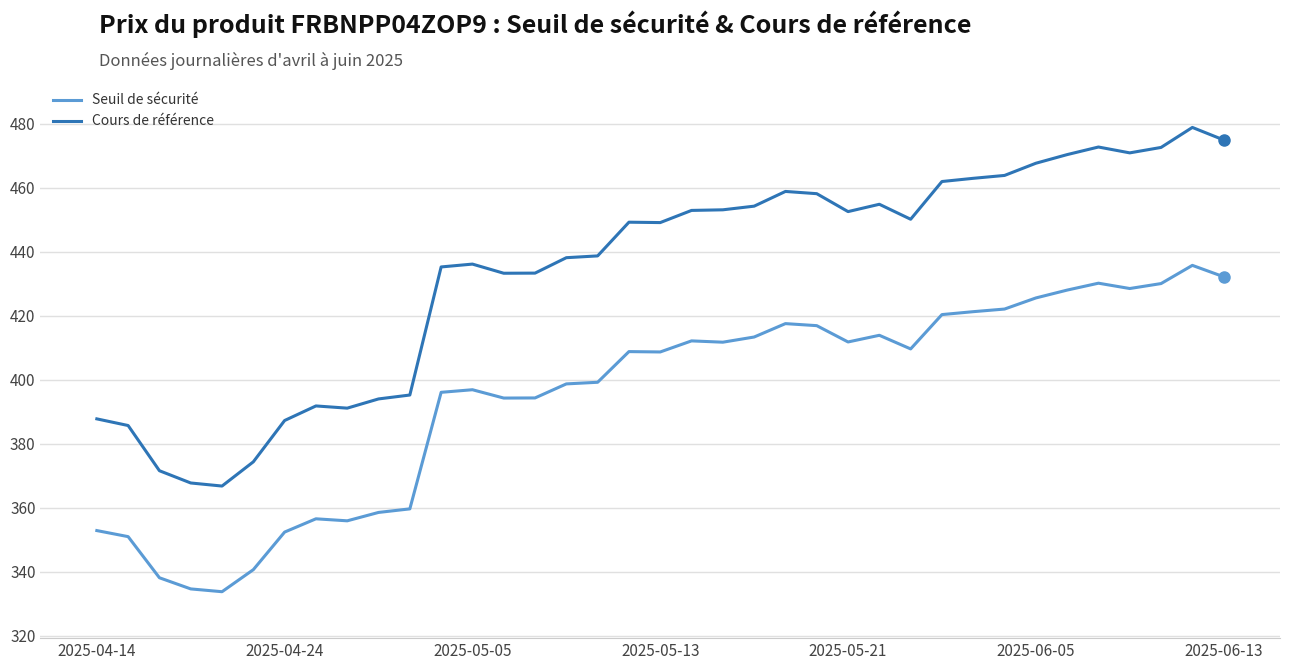

How many lines are shown in the chart?

2